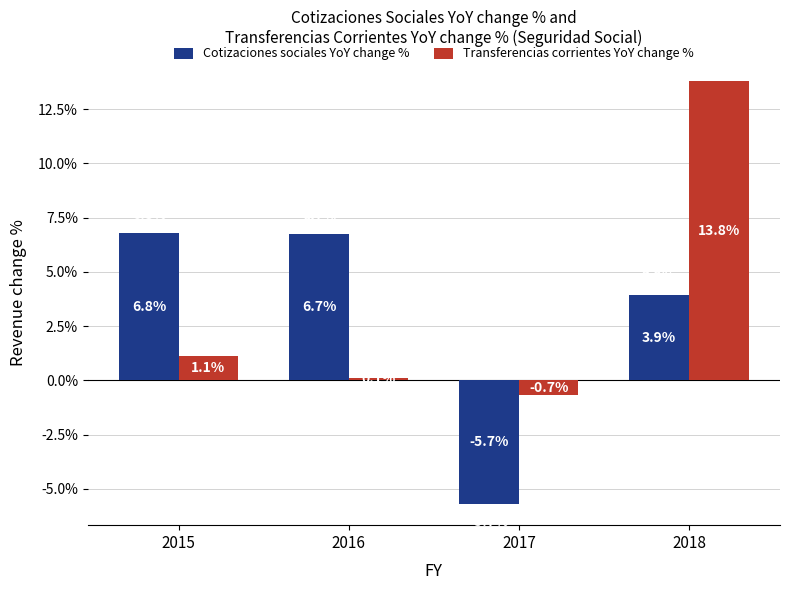

What is the approximate value of Transferencias corrientes YoY change % at 2016?

0.1